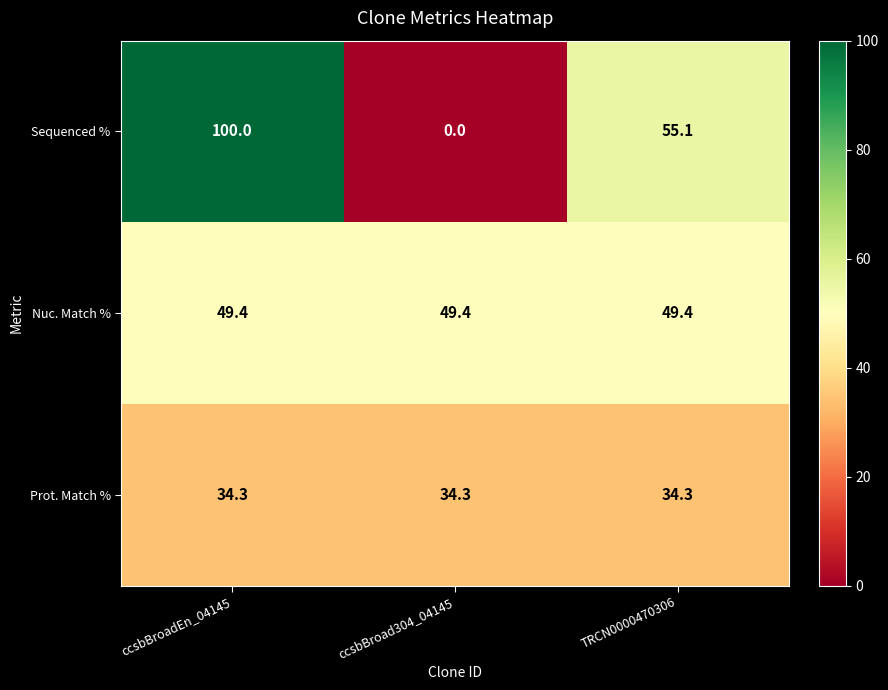

Reading left to right, what are all the values shown in this chart?

Sequenced %: 100.0	0.0	55.1
Nuc. Match %: 49.4	49.4	49.4
Prot. Match %: 34.3	34.3	34.3